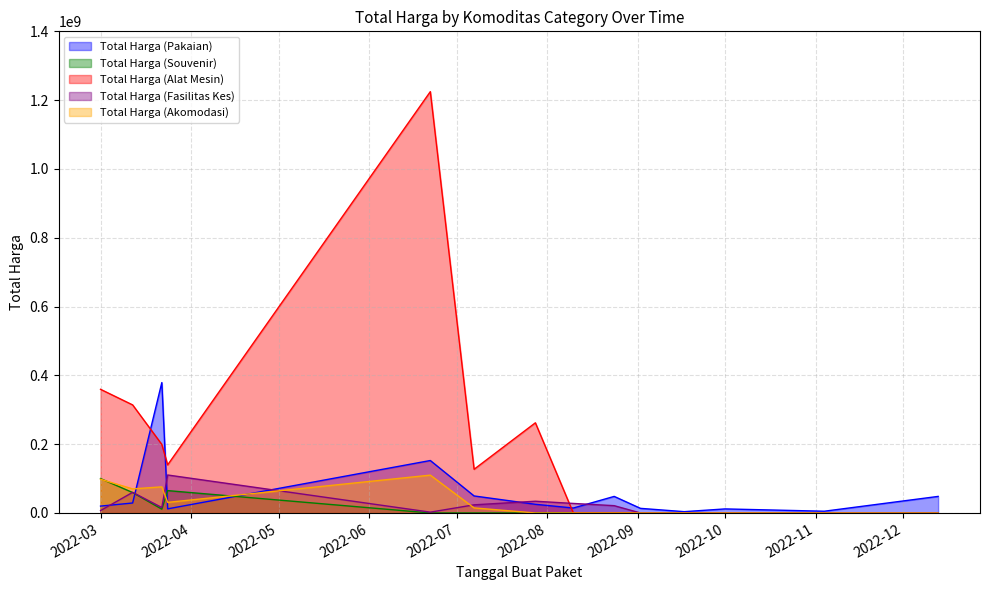

Which series has the largest total across all categories?

Total Harga (Alat Mesin)